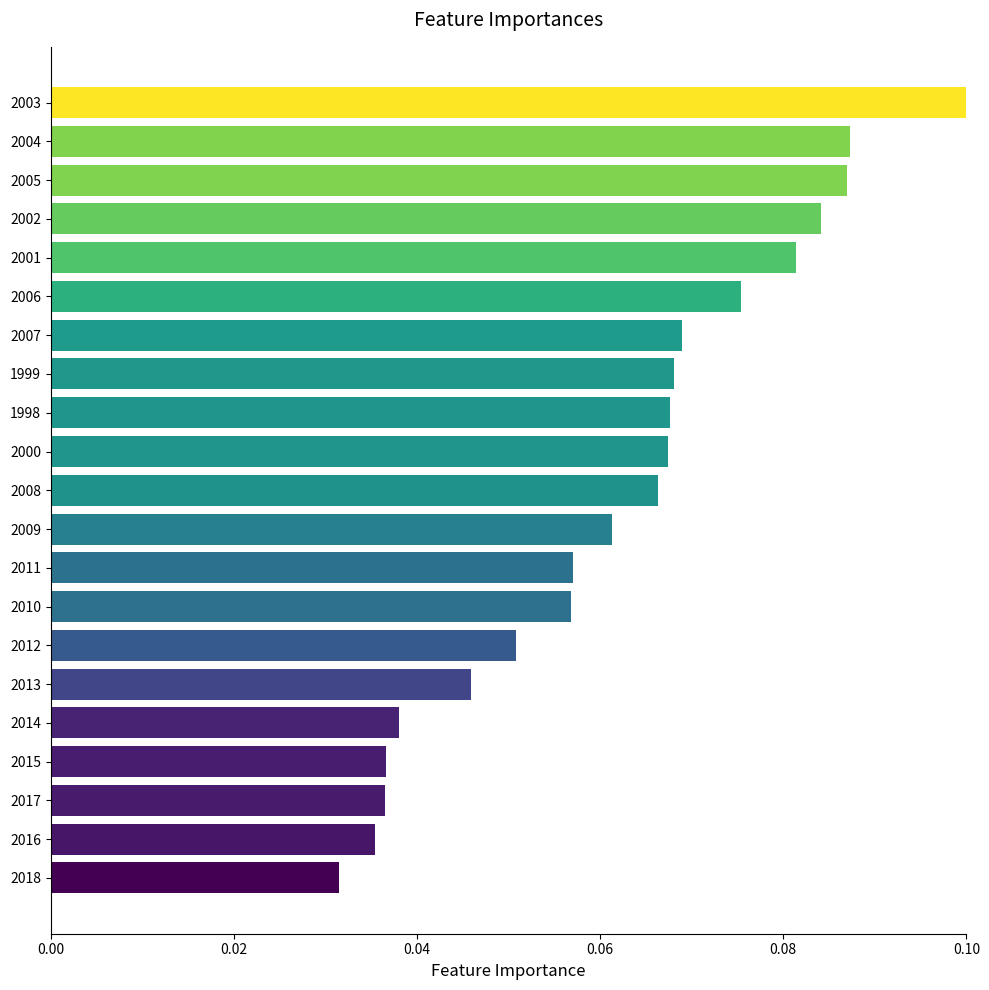

The value at 2012 is 0.0. True or false?

False